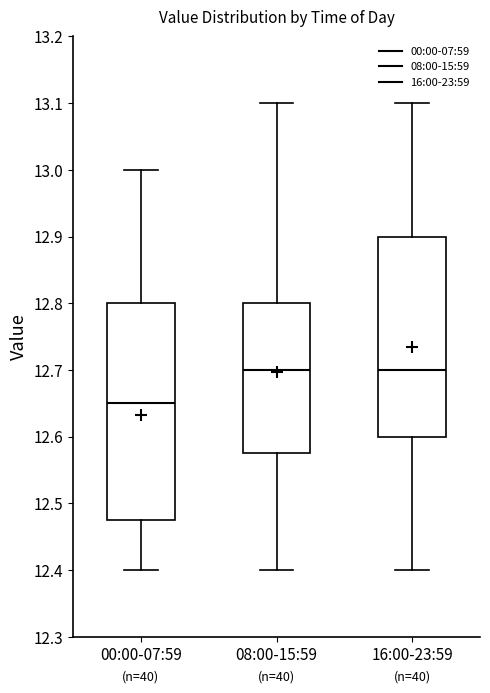

Which box's median line is the lowest?

00:00-07:59